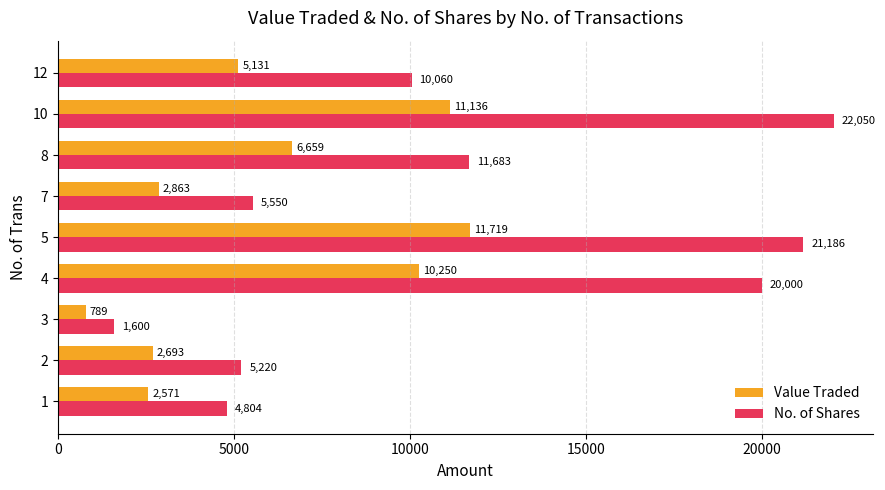

Count the number of categories in the chart.

9